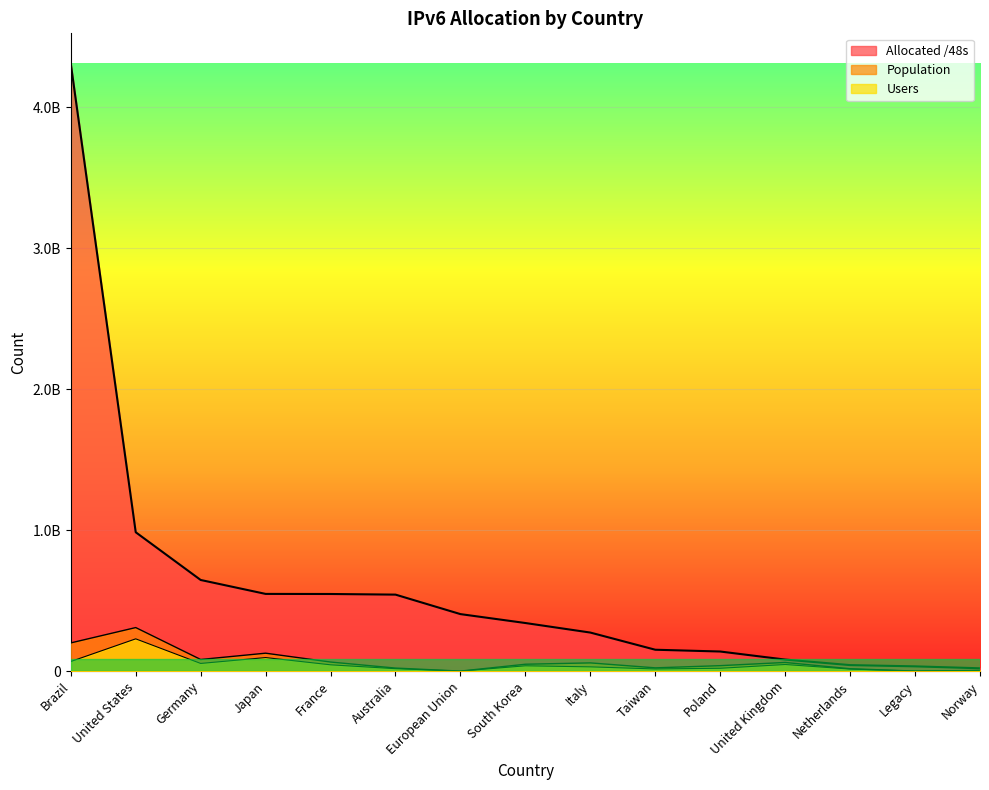

Rank the series at European Union from highest to lowest value.

Allocated /48s, Population, Users